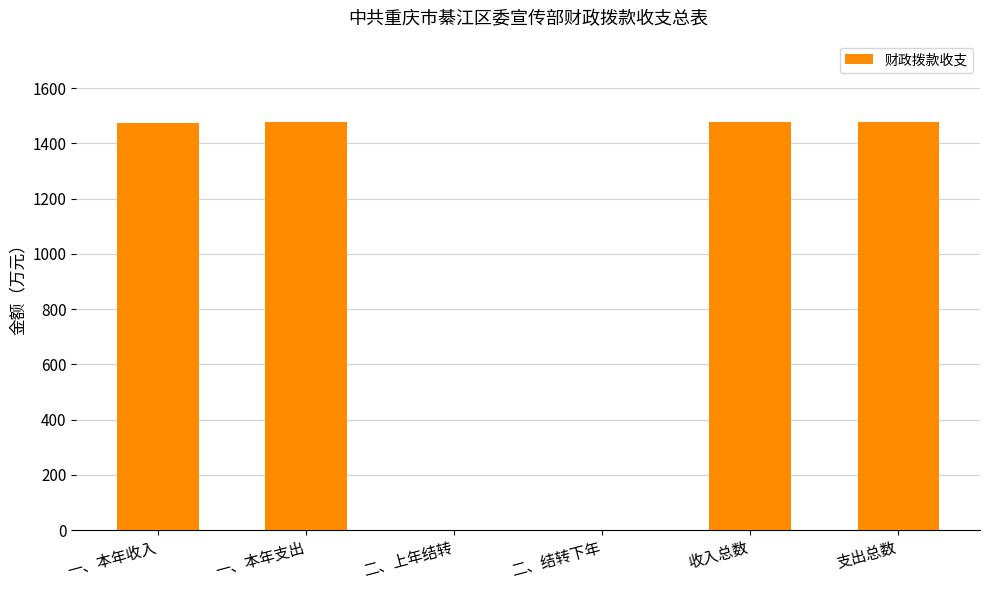

What is the maximum value shown in the chart?

1476.8